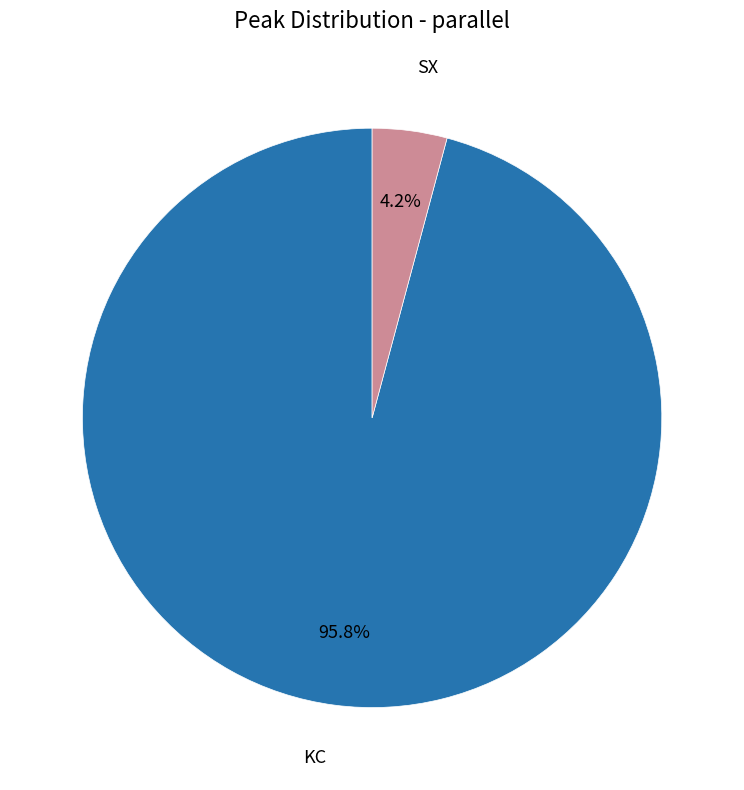

Count the number of slices in the pie.

2